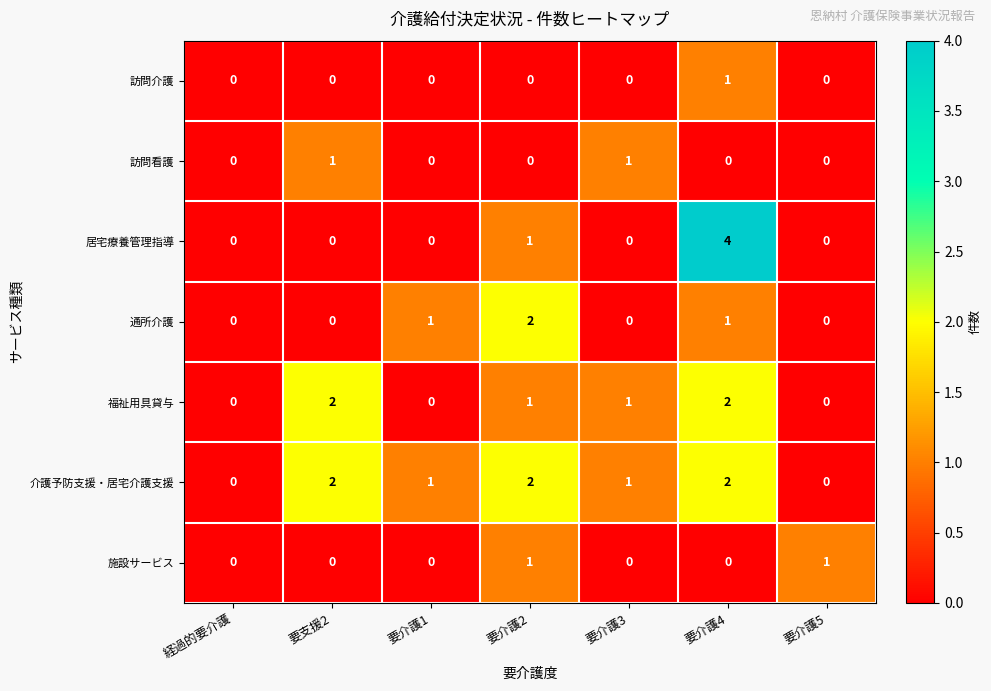

At which category is the sum across all series the highest?

要介護4